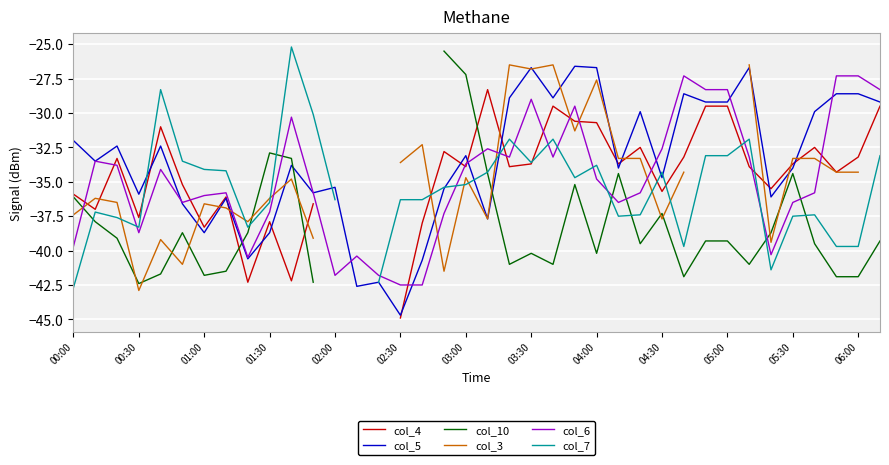

At which label does col_10 first exceed -38?

00:00